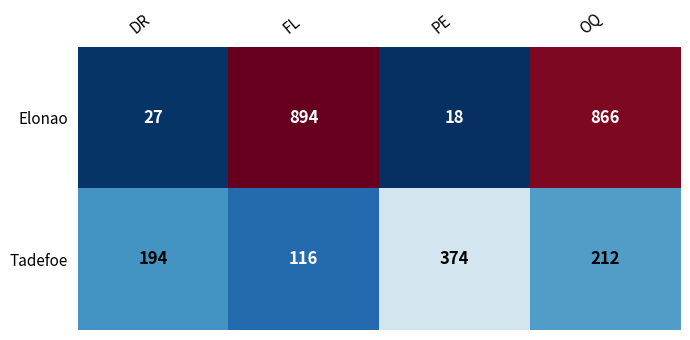

What is the difference between the second highest and second lowest values in the Elonao series?

839